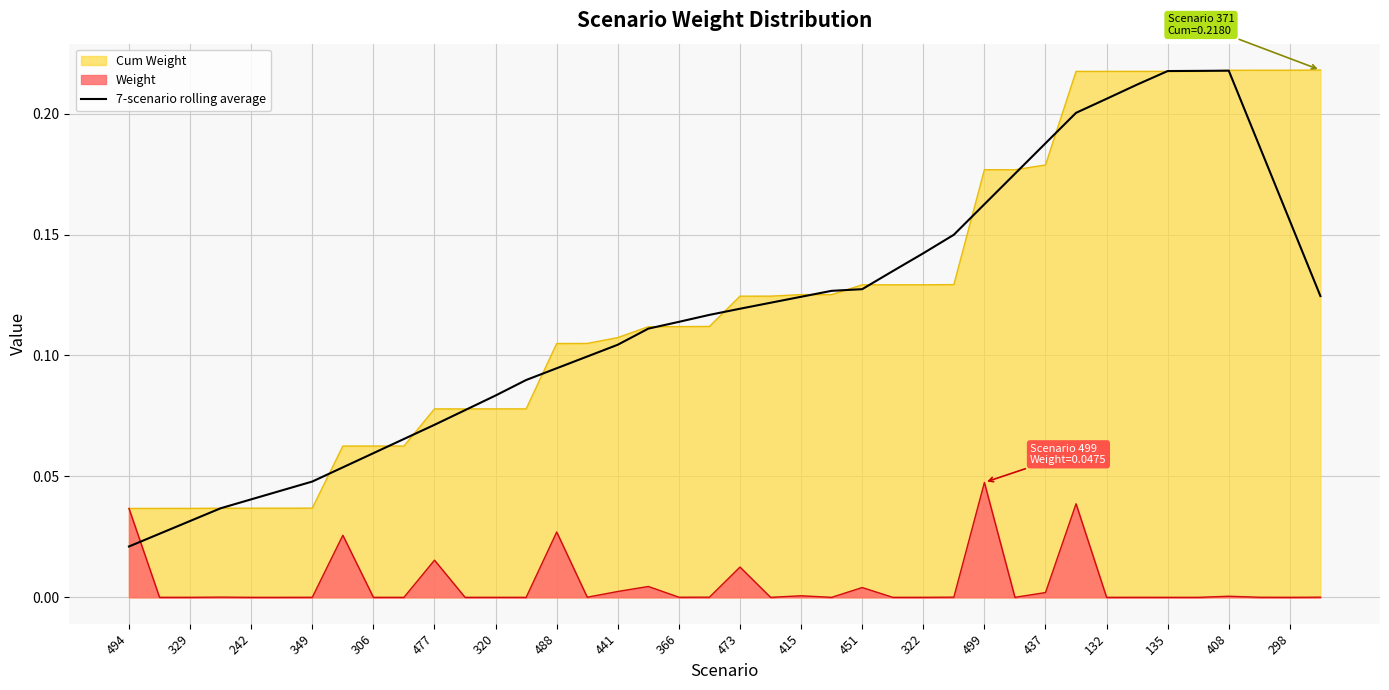

The value of Cum Weight at 437 is 0.3. True or false?

False